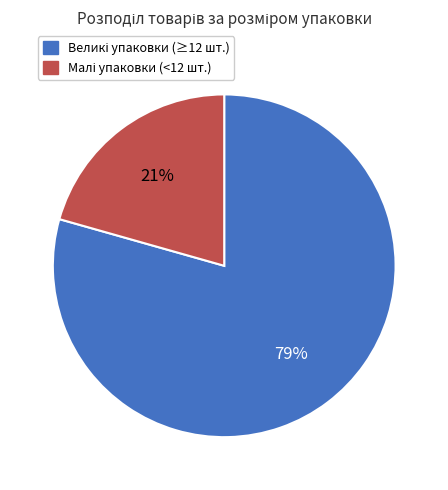

To the nearest percent, what is the average slice percentage?

50%